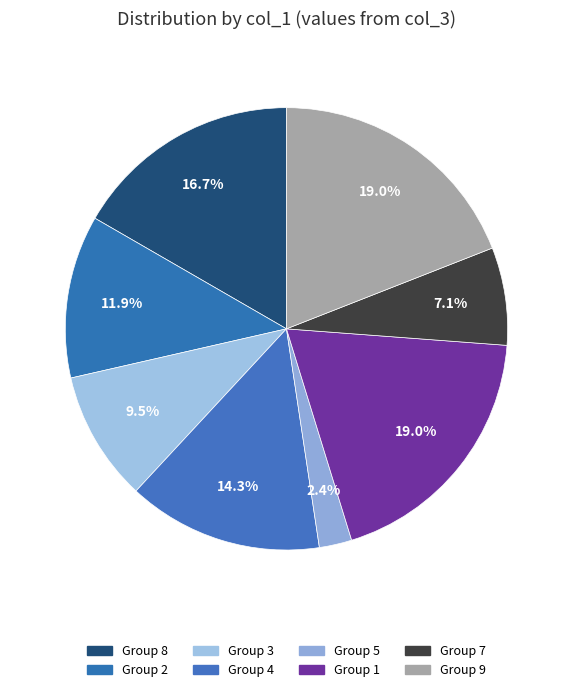

Count the number of slices in the pie.

8